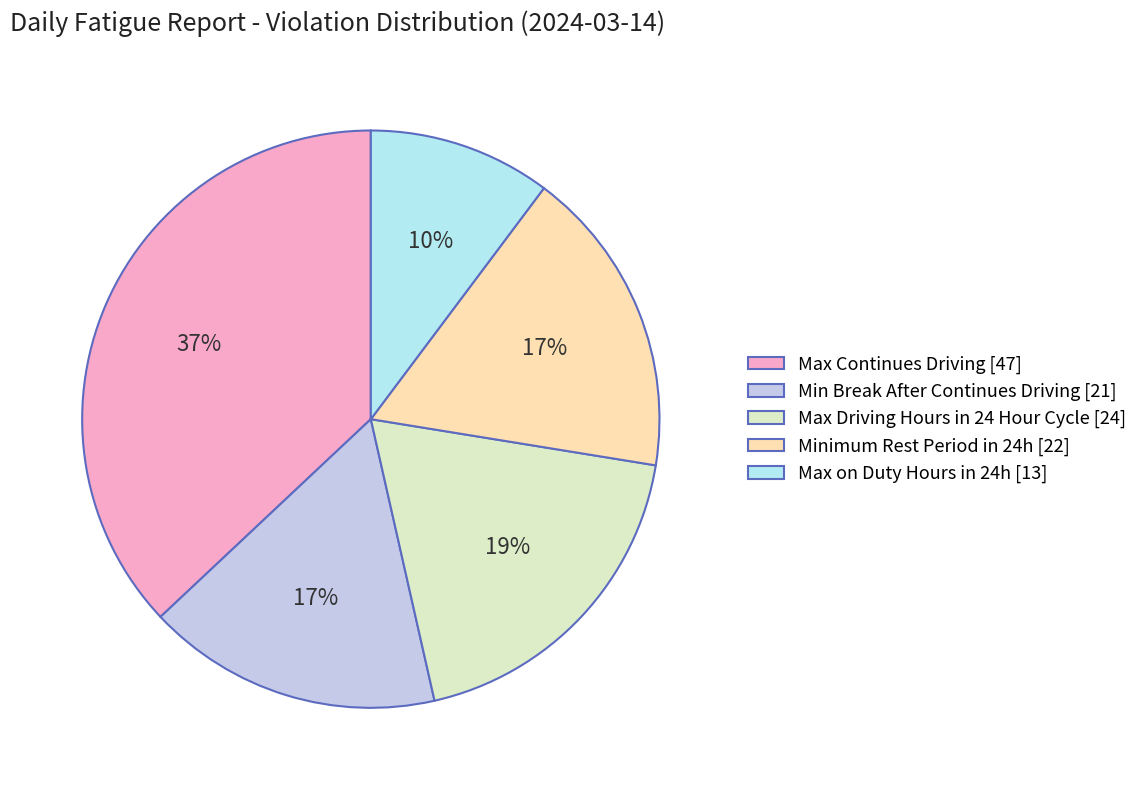

Count the number of slices in the pie.

5